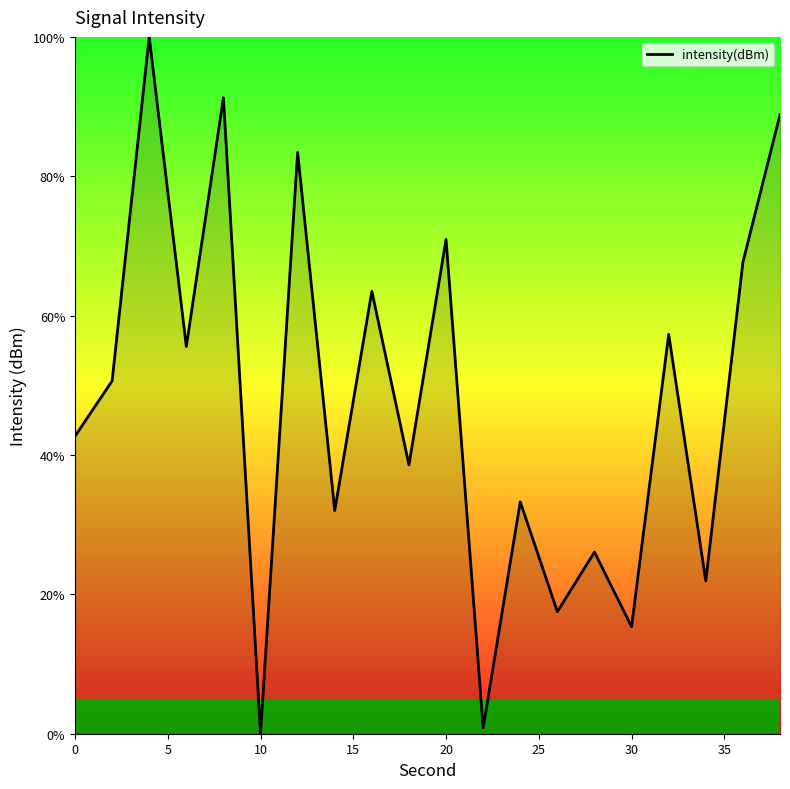

What is the difference between the maximum and minimum values?

100.0